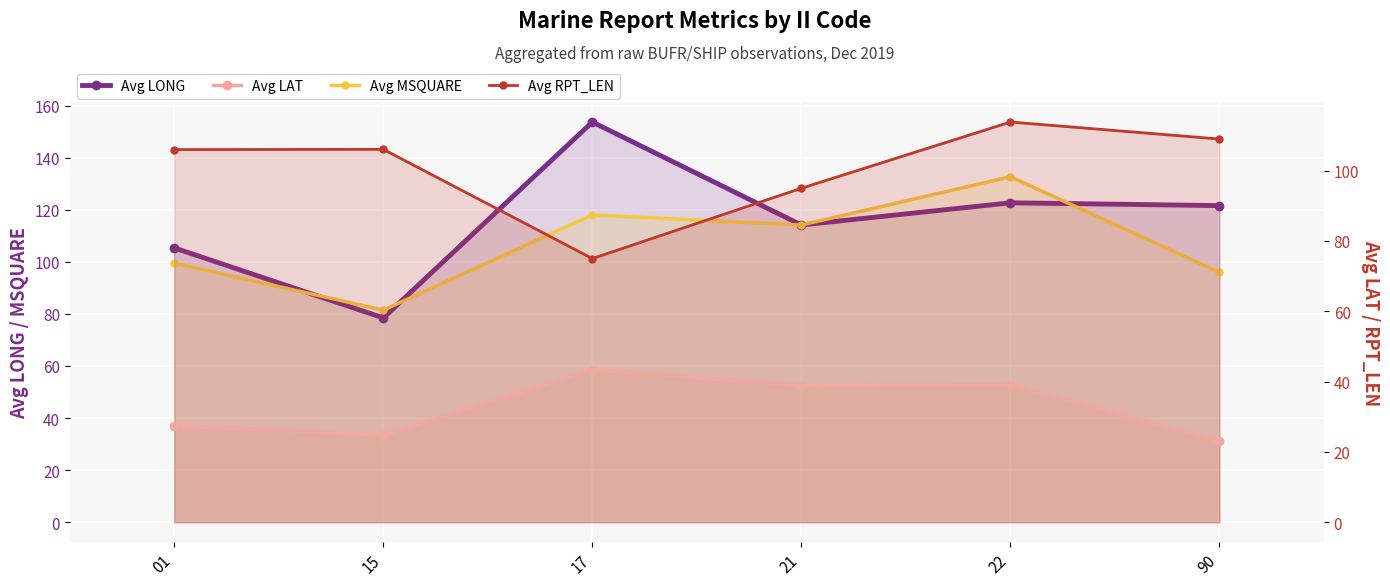

True or false: Avg LAT and Avg MSQUARE intersect in this chart.

False